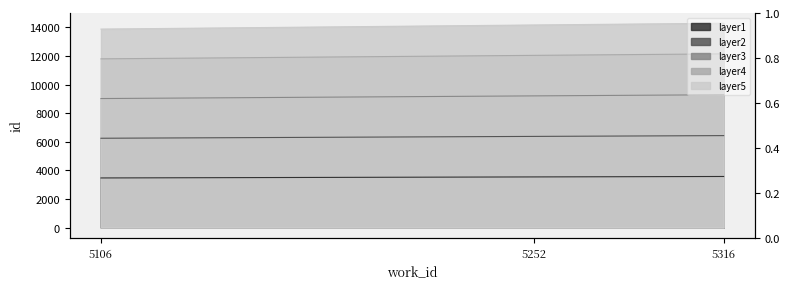

Which category has the highest value in the id_values series?

5316